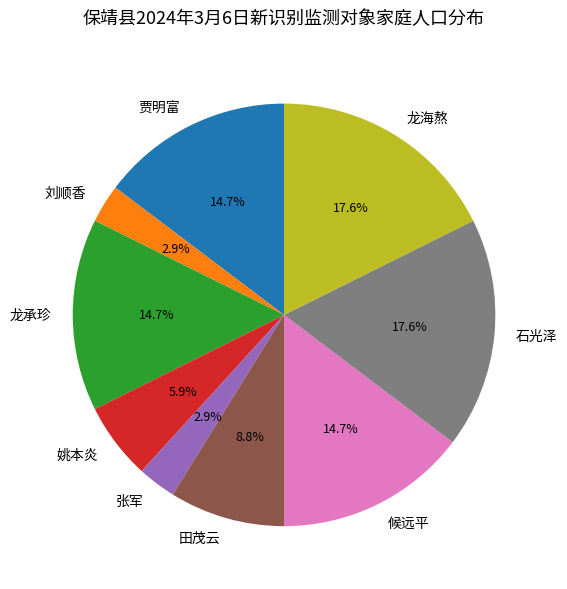

Is the sum of 田茂云 and 候远平 greater than half?

No